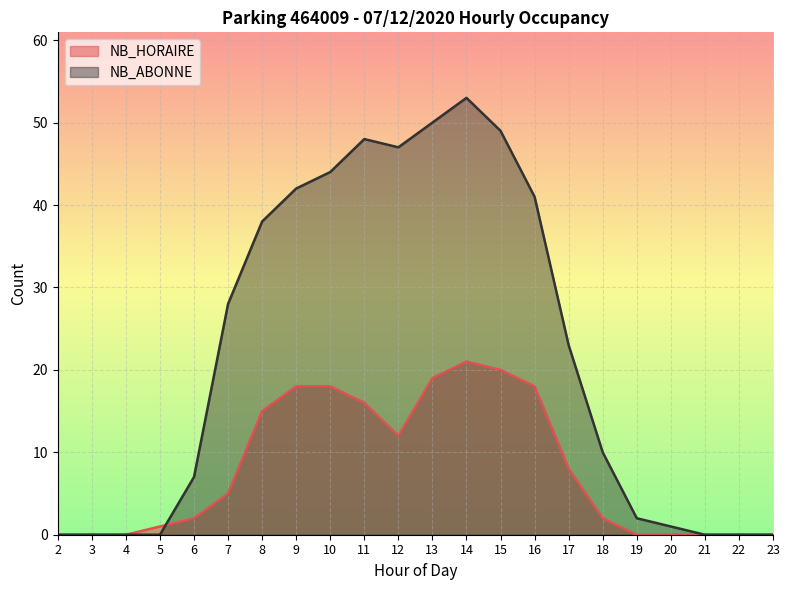

True or false: NB_HORAIRE has more than 0 interior local peaks.

True